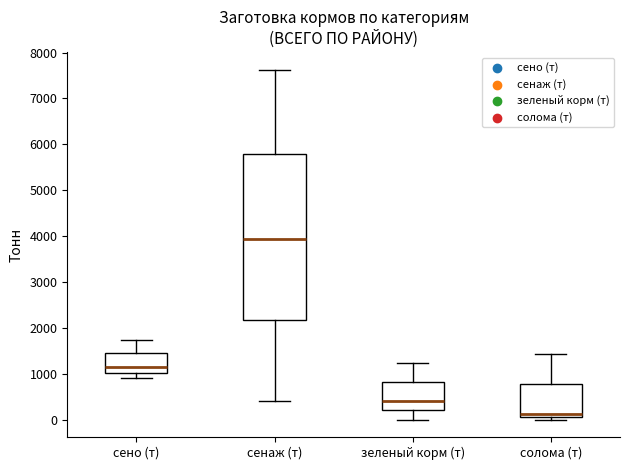

Comparing the boxes themselves (not the whiskers), which one is the tallest?

сенаж (т)